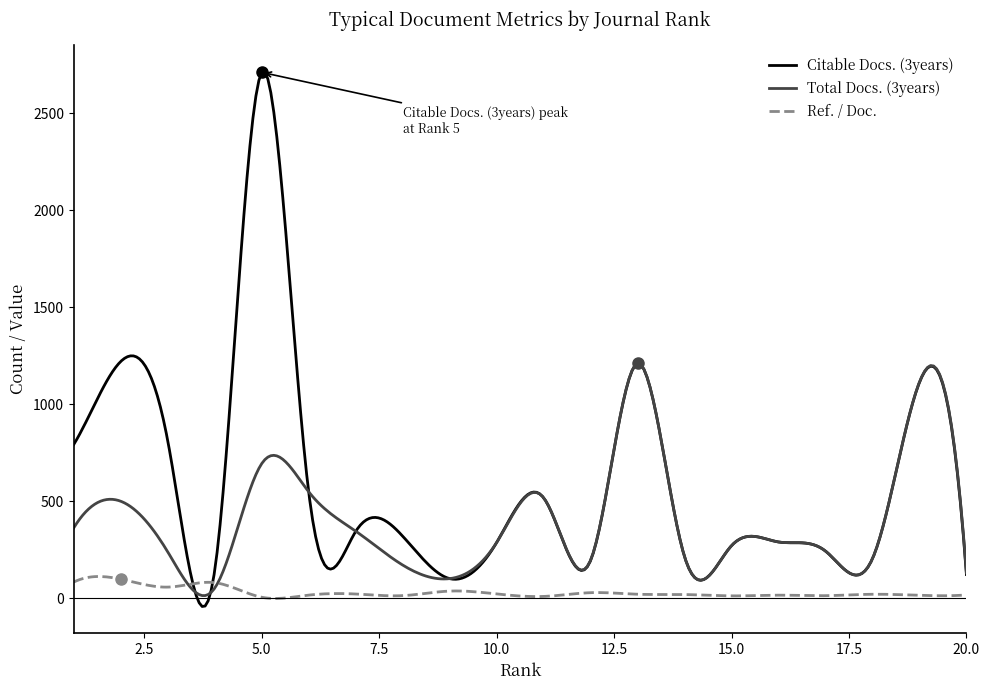

What is the highest value of the Total Docs. (3years) series?

1212.4